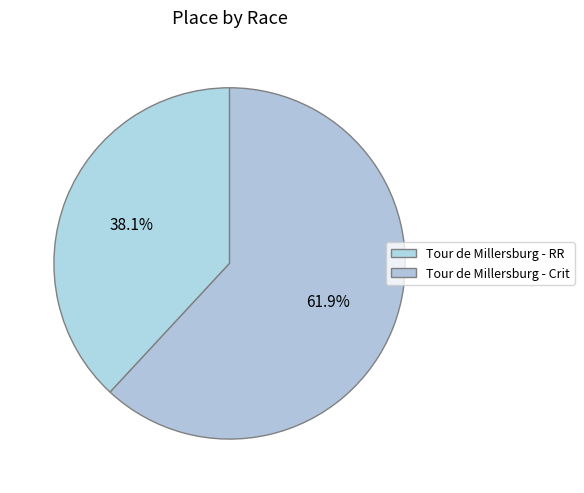

To the nearest percent, what is the difference between the Tour de Millersburg - Crit and Tour de Millersburg - RR slice percentages?

24%